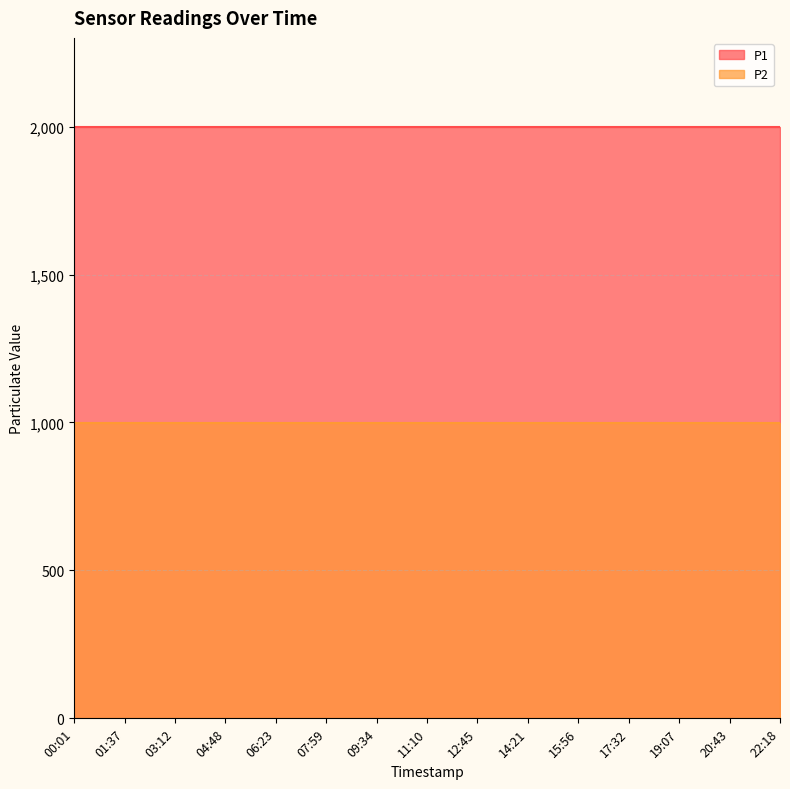

What is the label of the 10th point from the right?

07:59